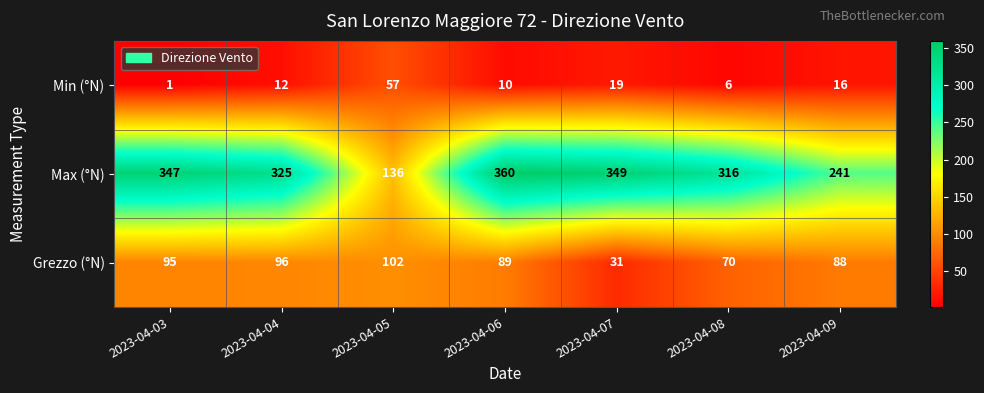

Where is Max (°N) nearest to the value 248?

2023-04-09